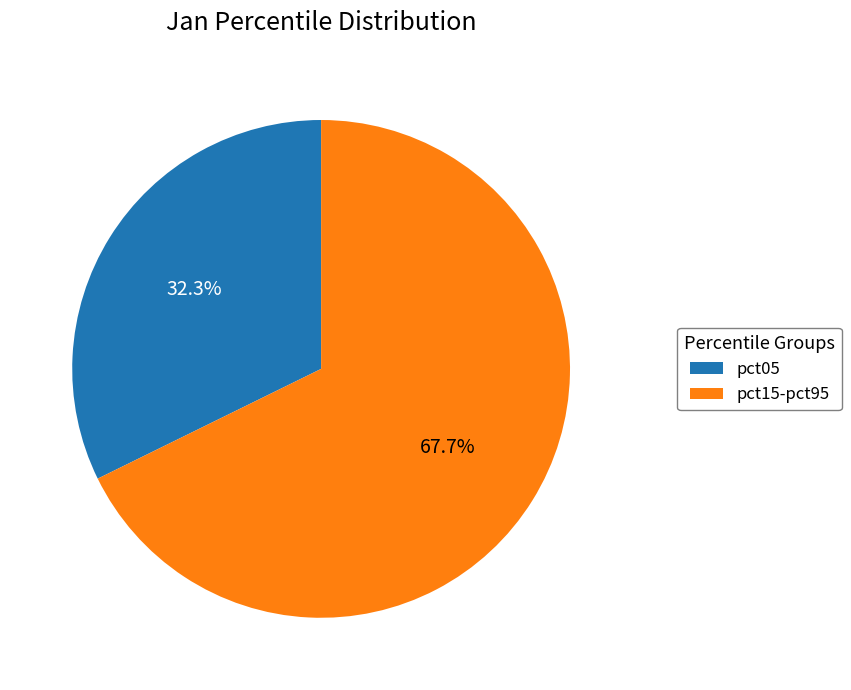

Is there any slice that represents more than half of the pie?

Yes